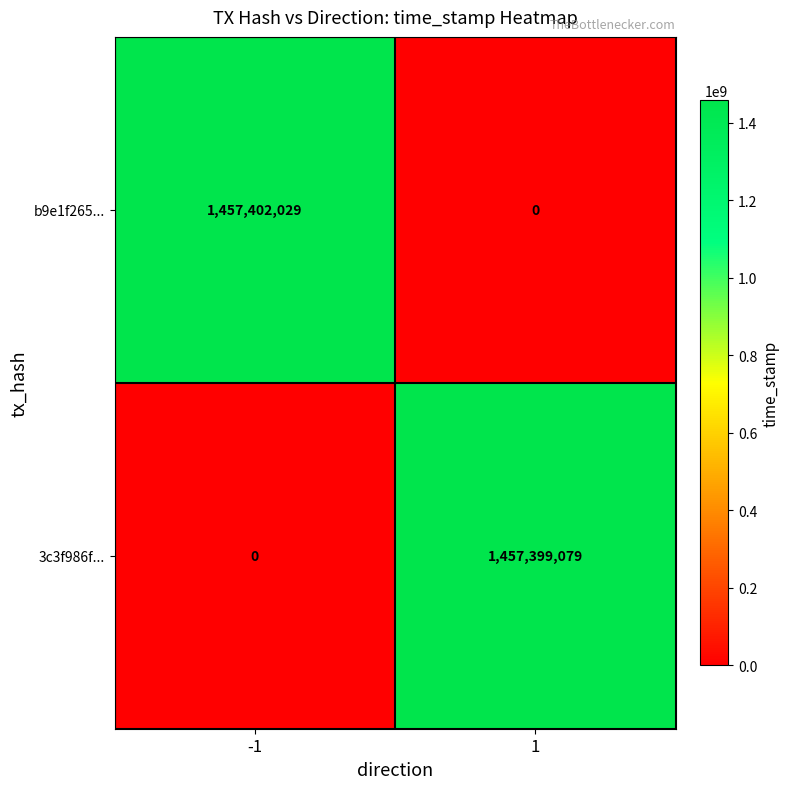

At -1, list the series in order from largest to smallest.

b9e1f265..., 3c3f986f...